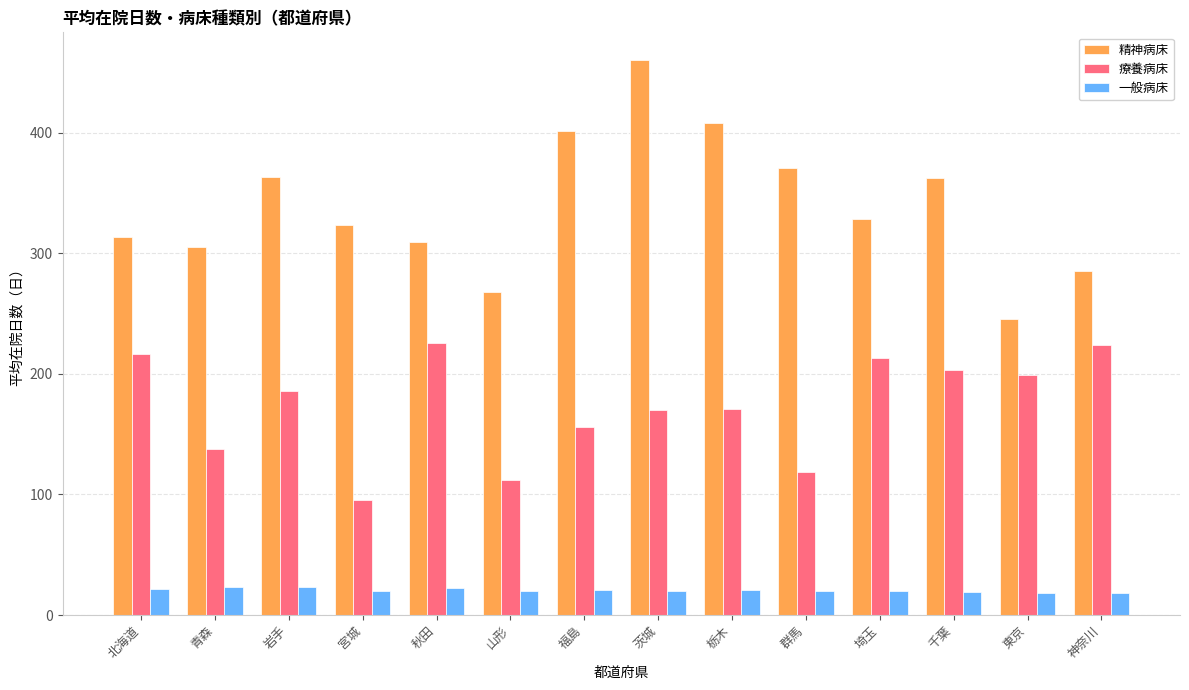

What is the label of the 5th bar from the right?

群馬